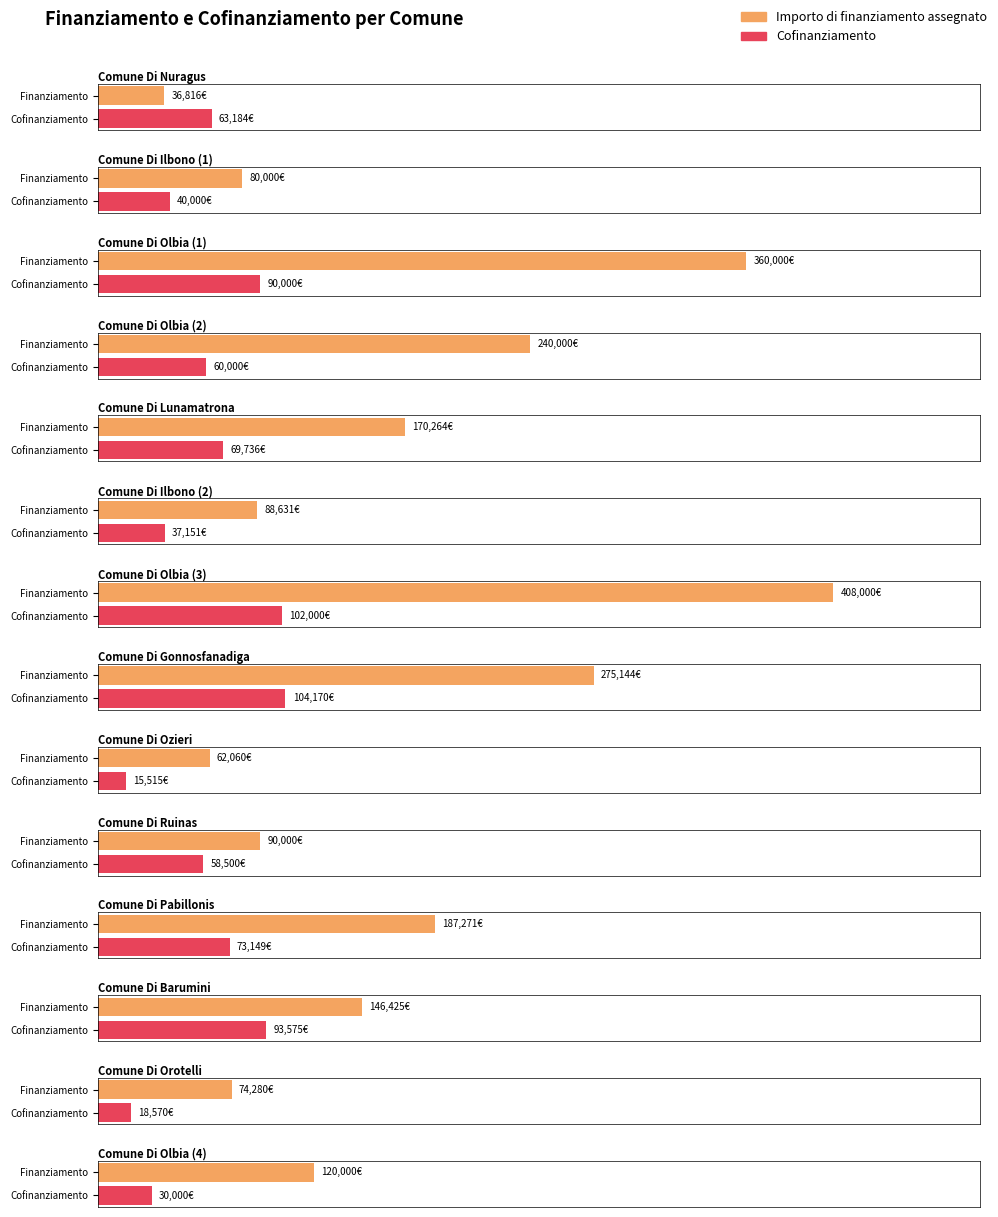

What is the difference between the Cofinanziamento values at Comune Di Olbia (1) and Comune Di Pabillonis?

16851.3